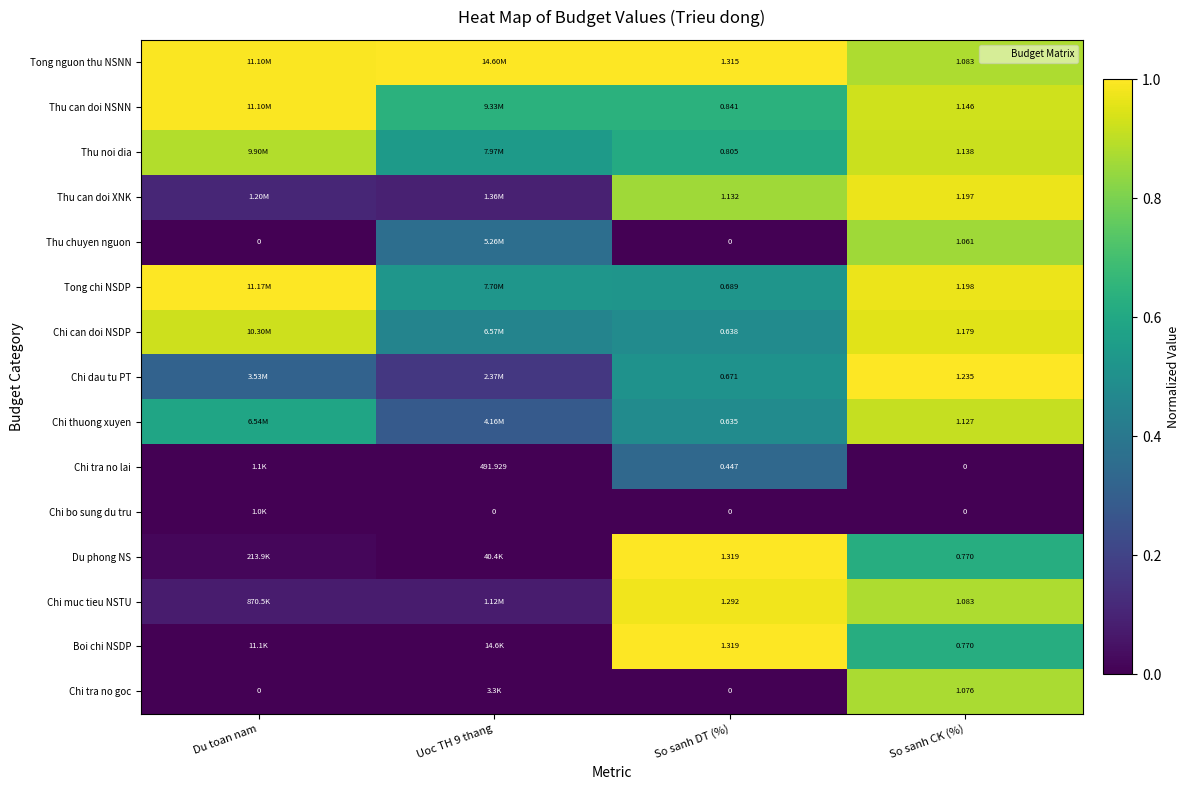

What is the maximum value for Du phong NS?

1.0